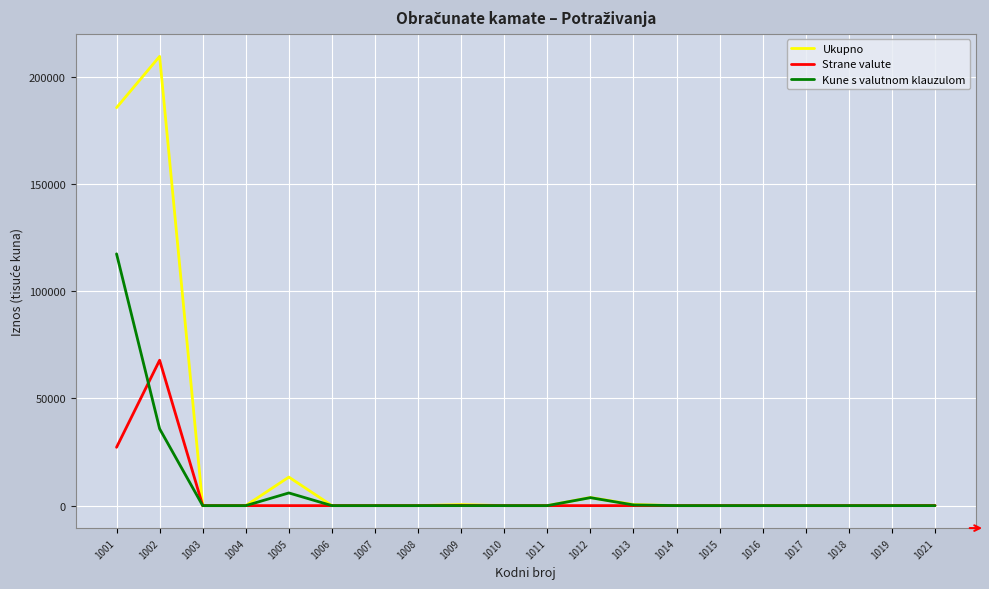

Where is Kune s valutnom klauzulom nearest to the value 58744?

1002